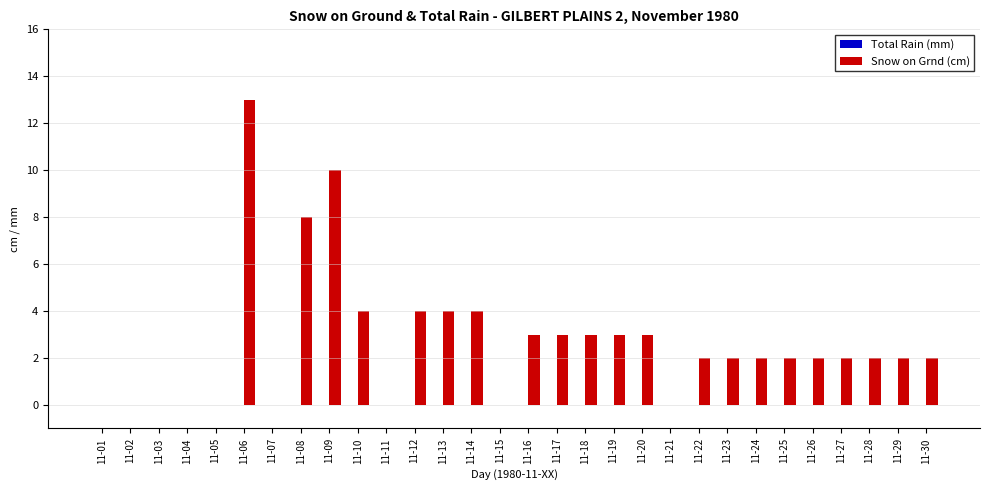

What is the sum of the values at 11-17 and 11-05?

3